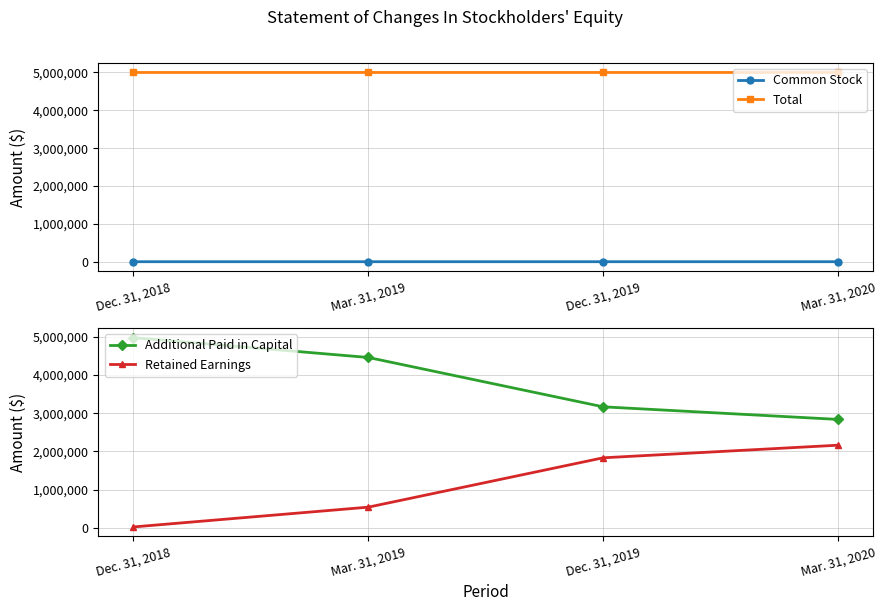

Which series has the largest total across all categories?

Total